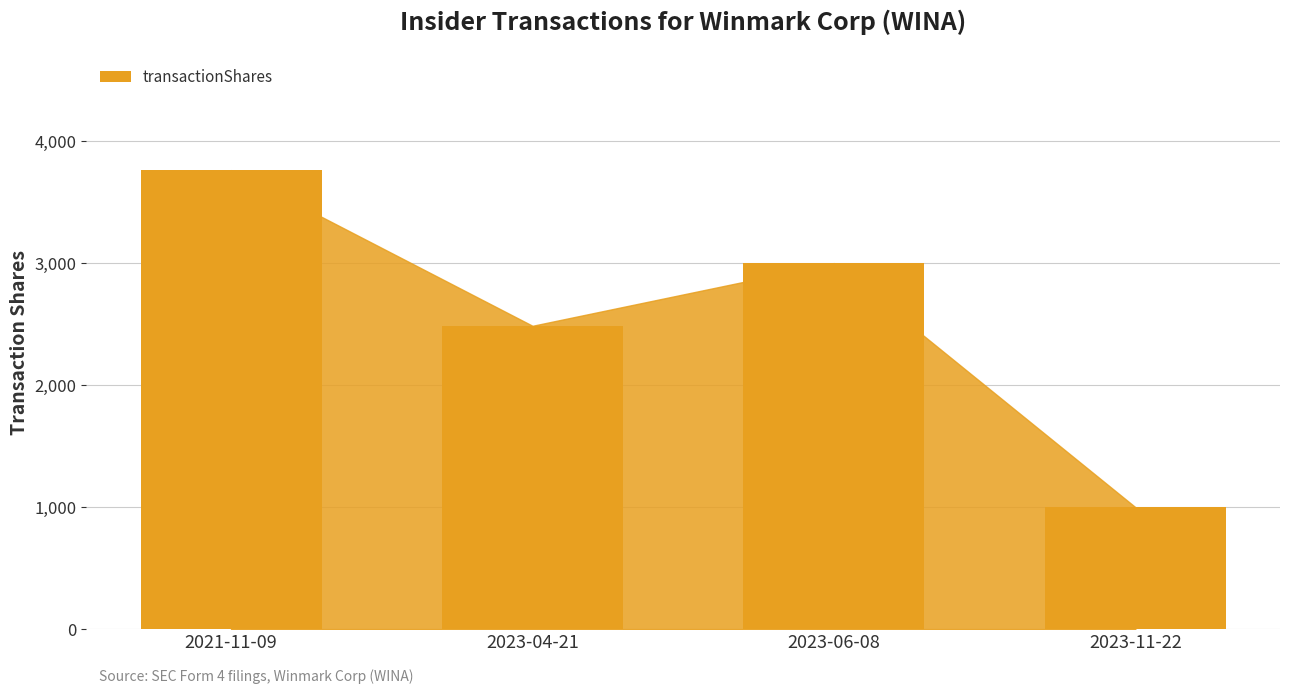

What is the difference between the second highest and second lowest values?

514